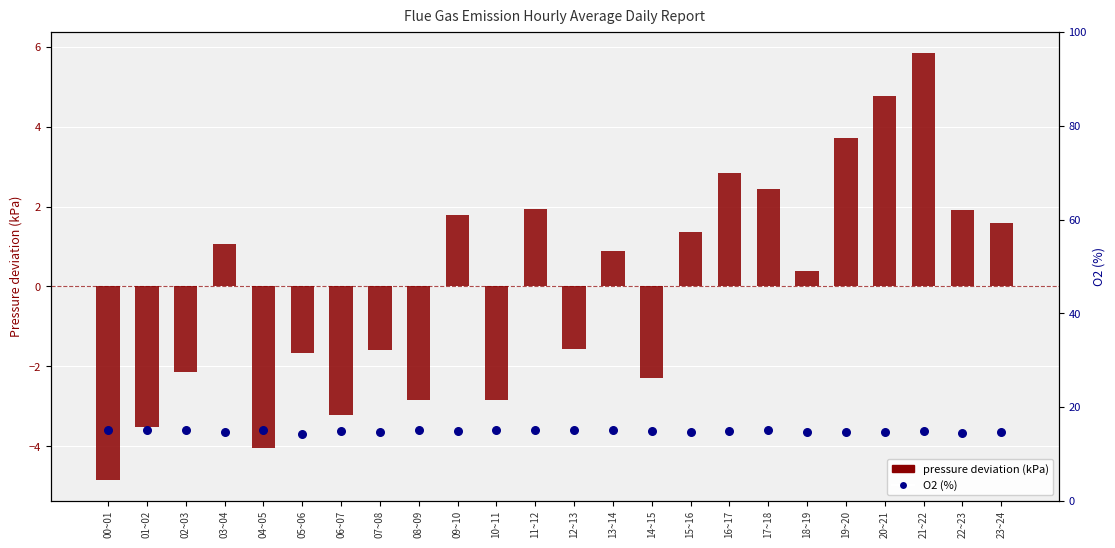

At which category is the sum across all series the highest?

21~22